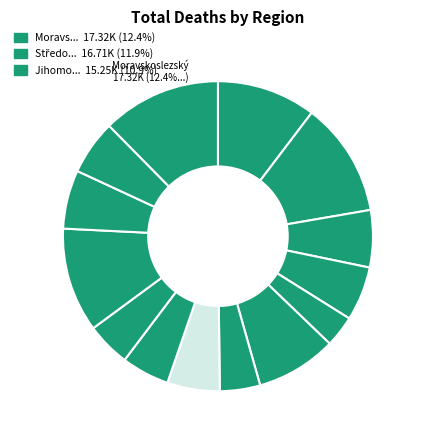

Which slice is the largest?

Moravskoslezský